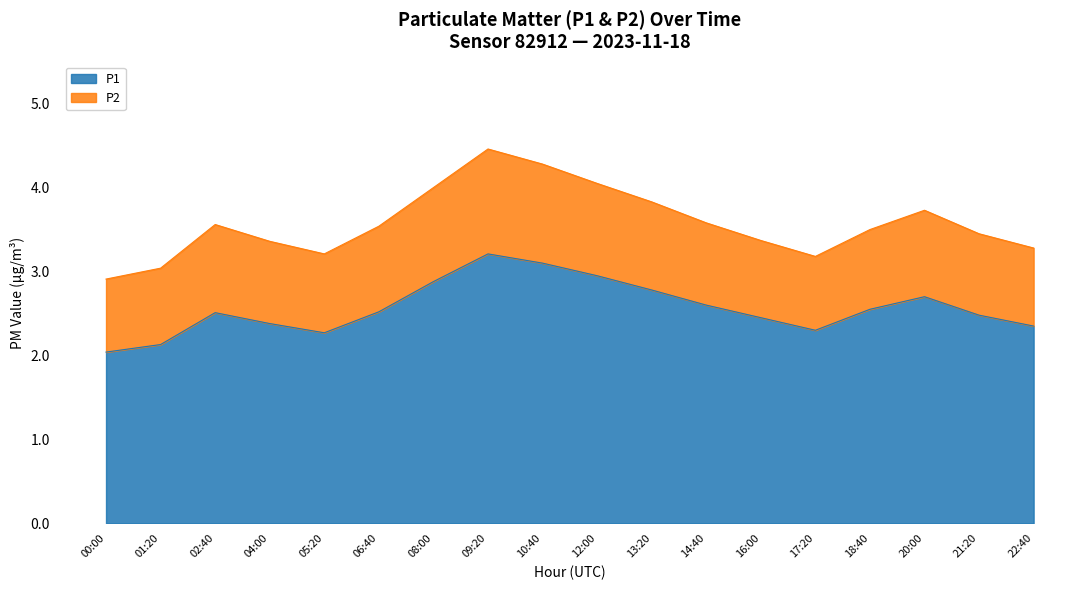

True or false: the data shows 3.7 at 17:20.

False